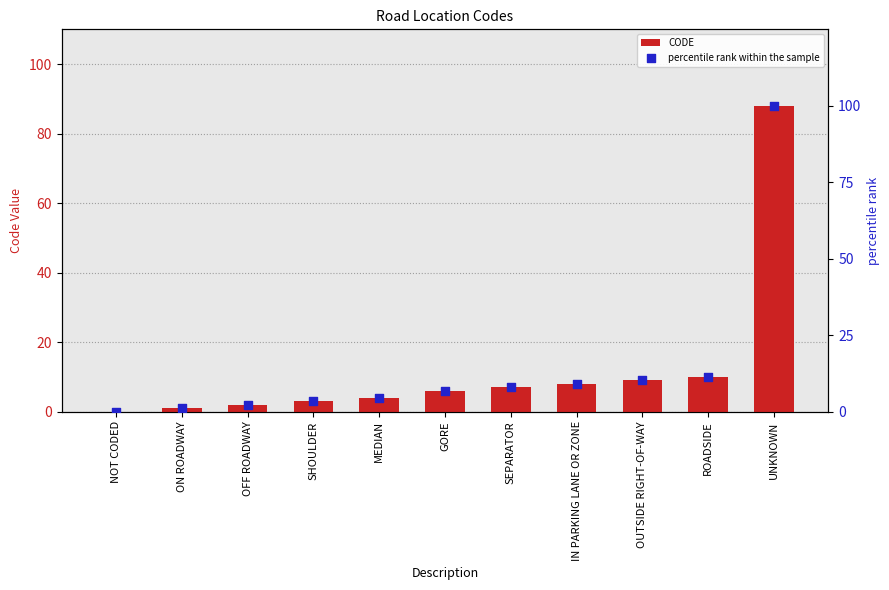

Which series reaches the minimum Y coordinate?

CODE